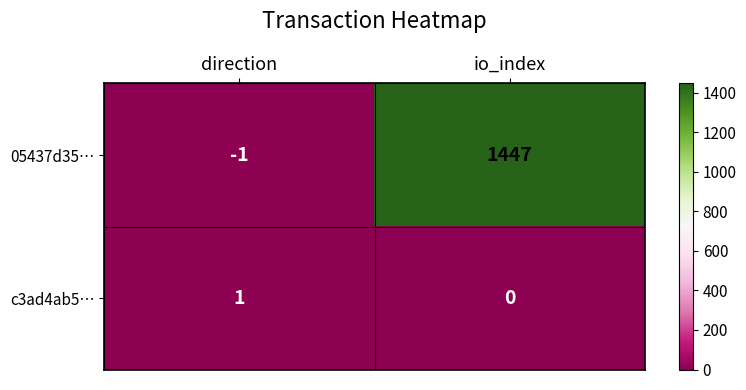

Which category has the highest value across all series?

io_index